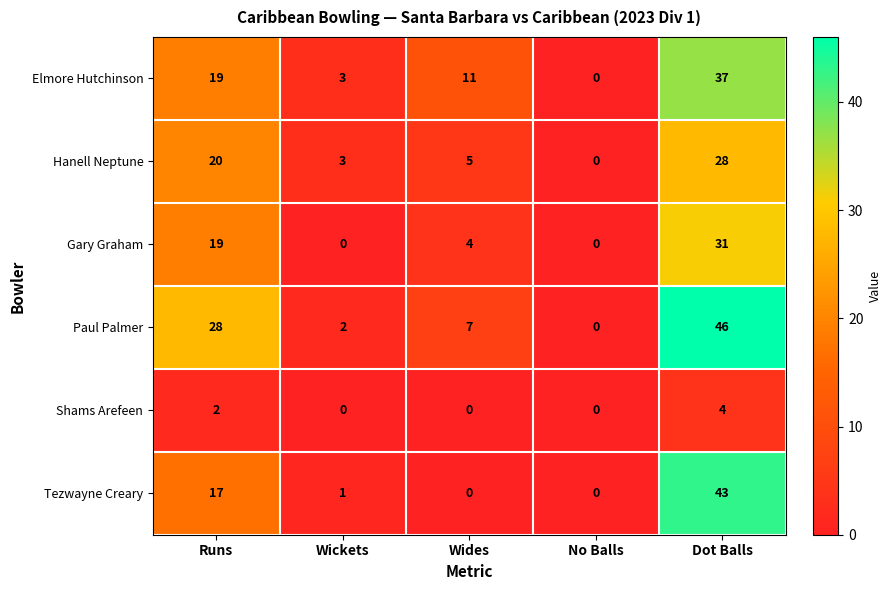

Between No Balls and Dot Balls, which series saw the biggest shift?

Paul Palmer